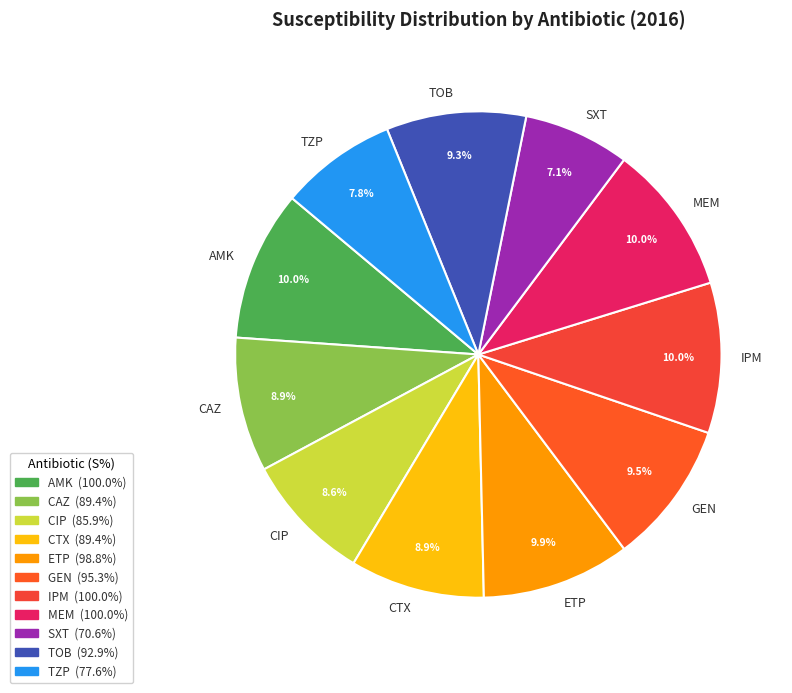

Is it true that TZP is 8% of the pie?

True